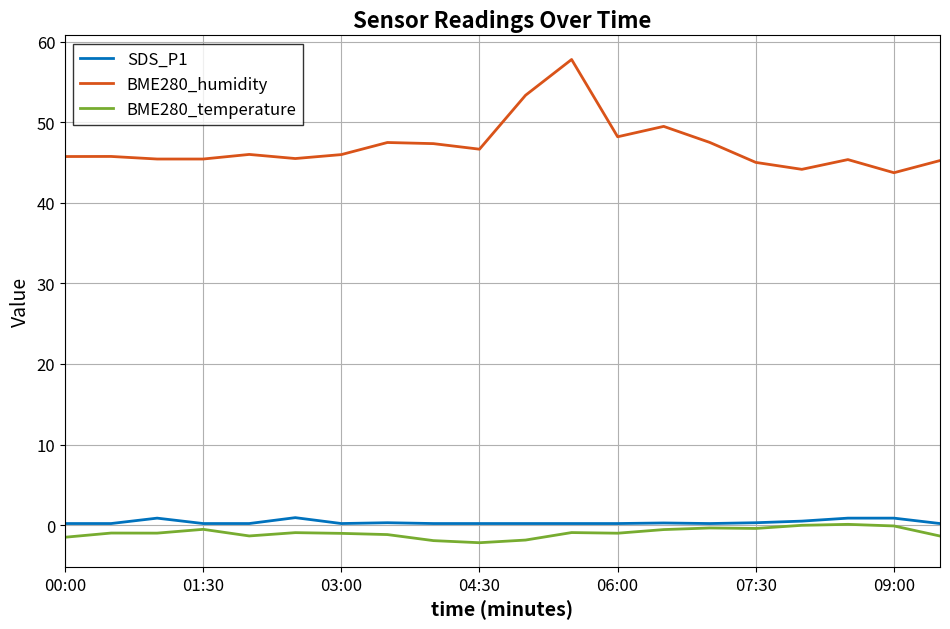

Which series has the largest range (max minus min)?

BME280_humidity